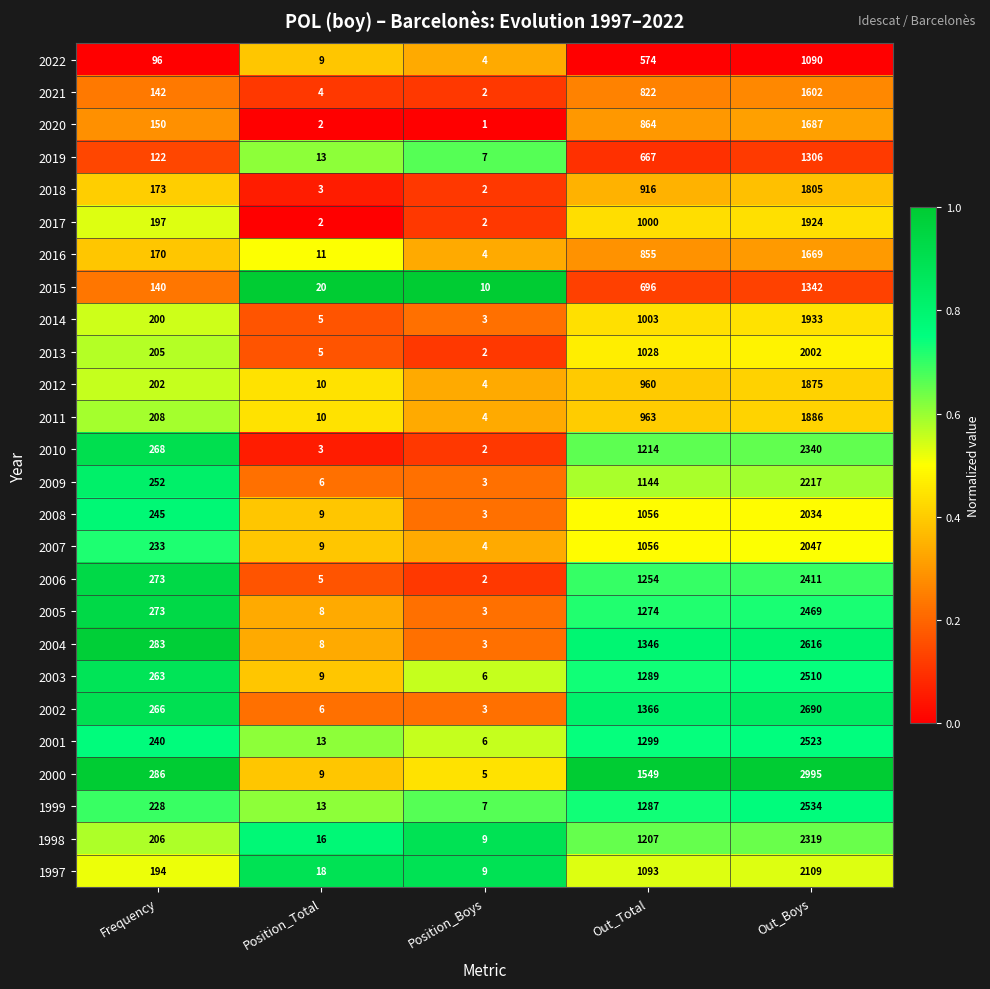

At which label is 2001 closest to 1264?

Out_Total